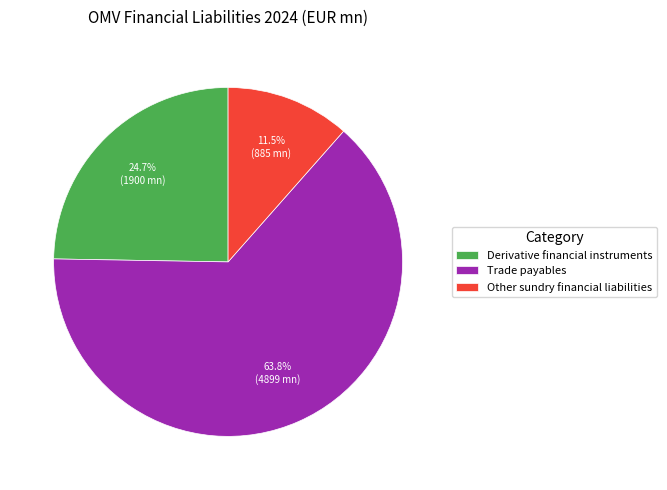

Between Derivative financial instruments and Trade payables, which is larger?

Trade payables